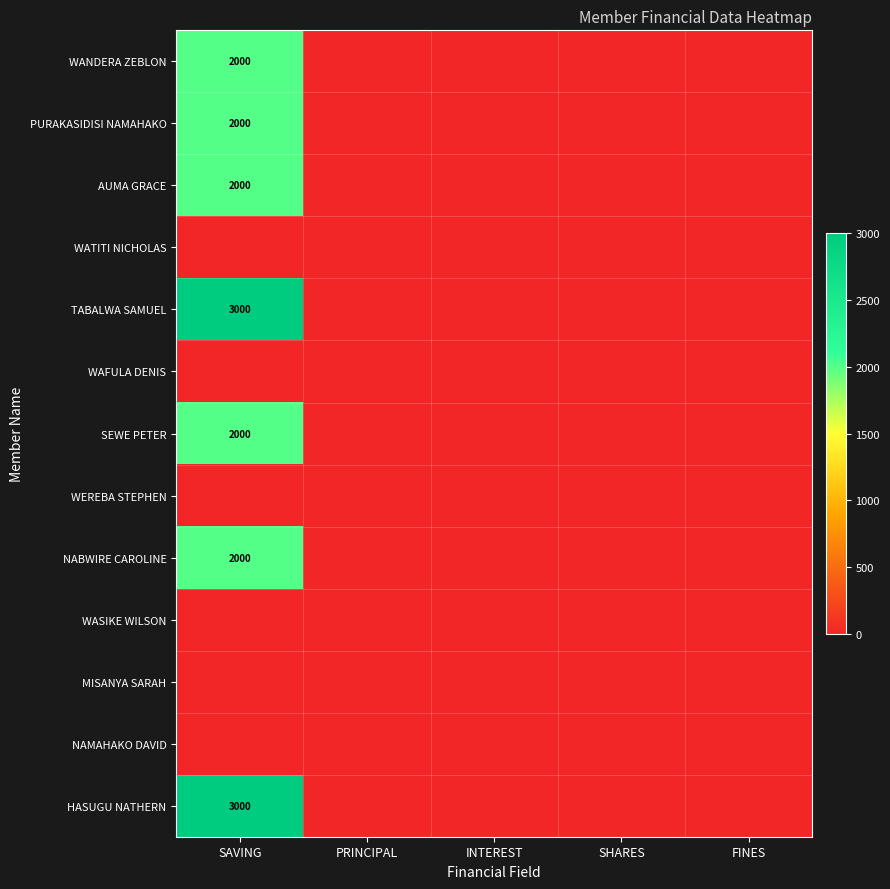

The WANDERA ZEBLON series shows 2000 at SAVING. True or false?

True